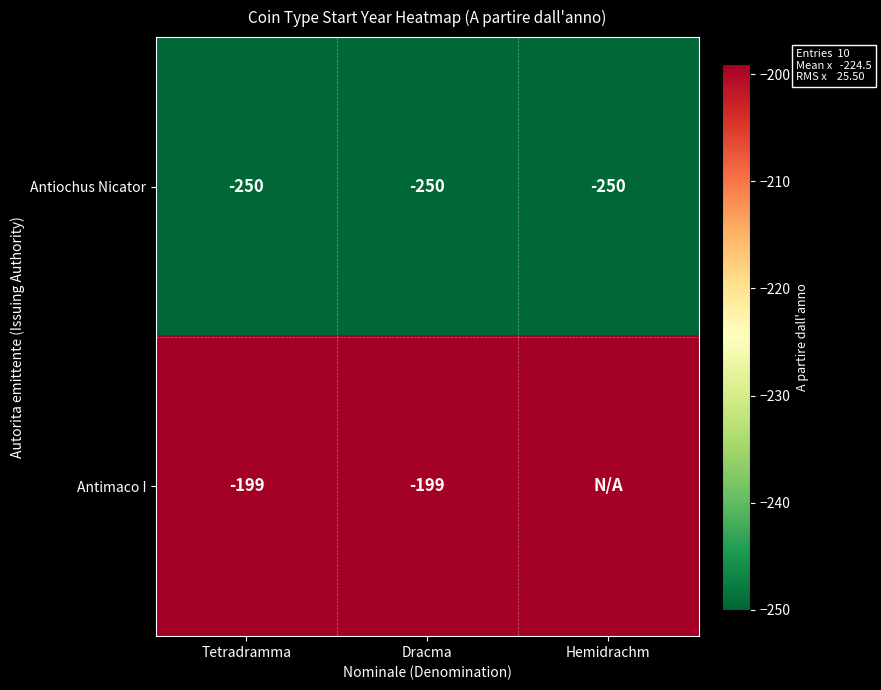

What is the approximate value of Antiochus Nicator at Dracma?

-250